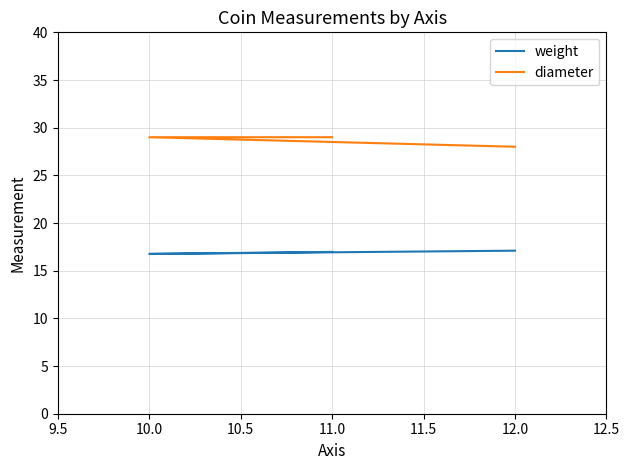

Where is weight nearest to the value 16?

10.0